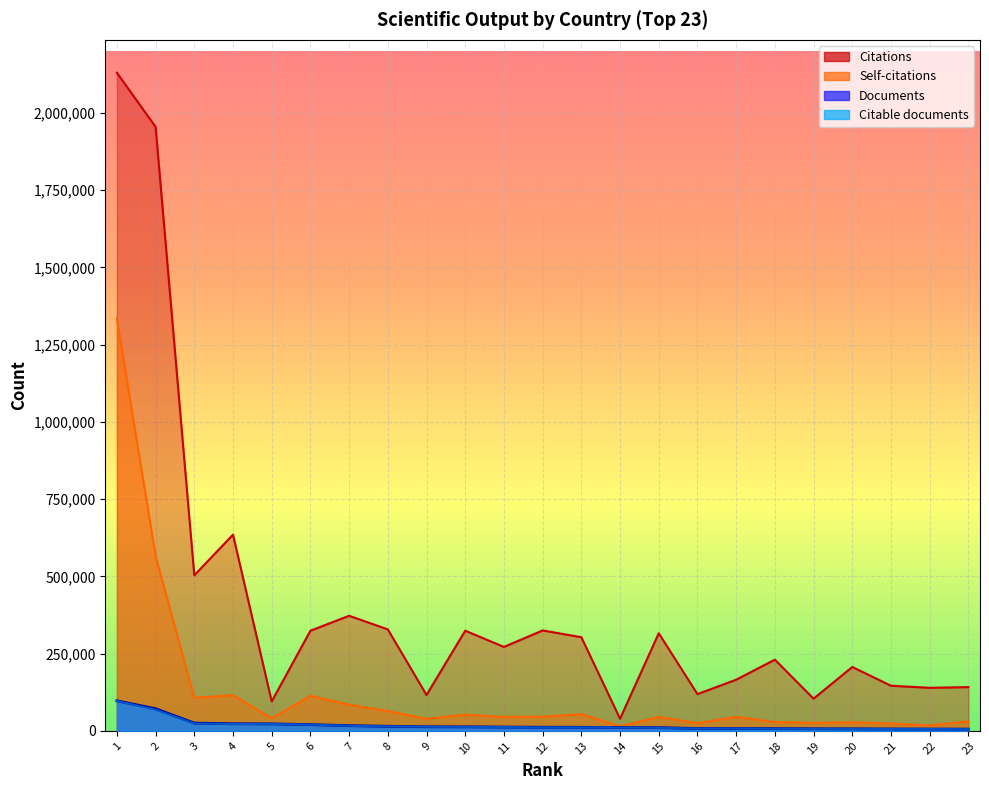

True or false: Citable documents and Documents intersect in this chart.

False